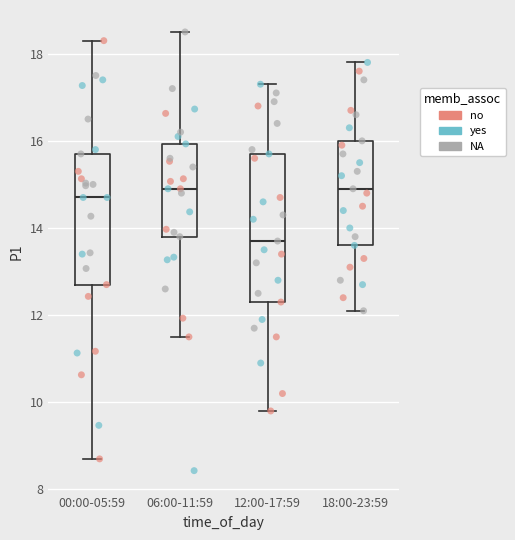

Reading left to right, transcribe this box plot: for each box, give where its median line is, the range the box spans, and where its two whiskers end, as read against the y-axis. The values are not printed on the chart, so give them approximately, as read against the axis.

00:00-05:59: median 14.8, box 12.8 to 15.8, whiskers 8.8 to 18.4
06:00-11:59: median 15.0, box 13.8 to 16.0, whiskers 11.6 to 18.6
12:00-17:59: median 13.8, box 12.4 to 15.8, whiskers 9.8 to 17.4
18:00-23:59: median 15.0, box 13.6 to 16.0, whiskers 12.2 to 17.8